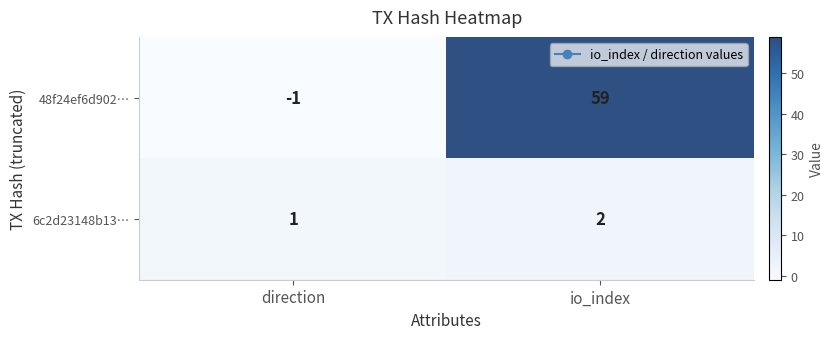

List the series in order of their overall mean, lowest first.

6c2d23148b13…, 48f24ef6d902…